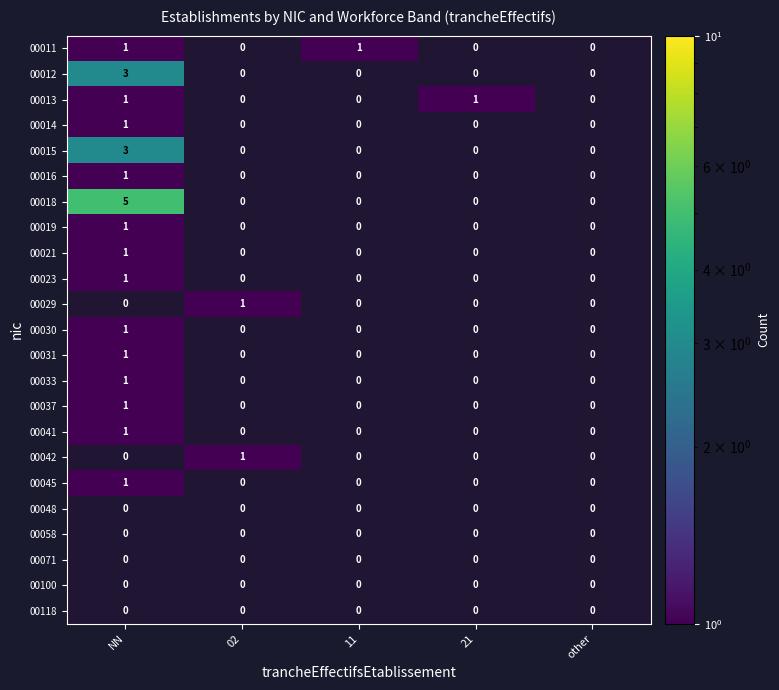

At which category does the chart reach its peak across all series?

NN